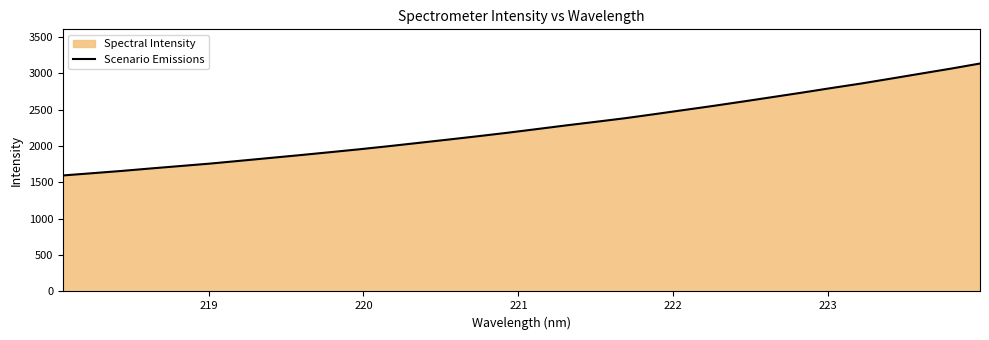

What is the difference between the maximum and minimum values?

1540.2